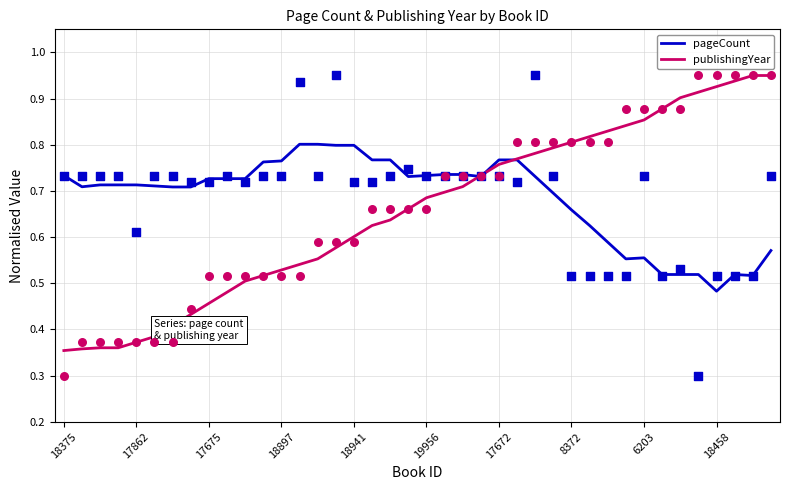

Where is pageCount nearest to the value 0?

18458